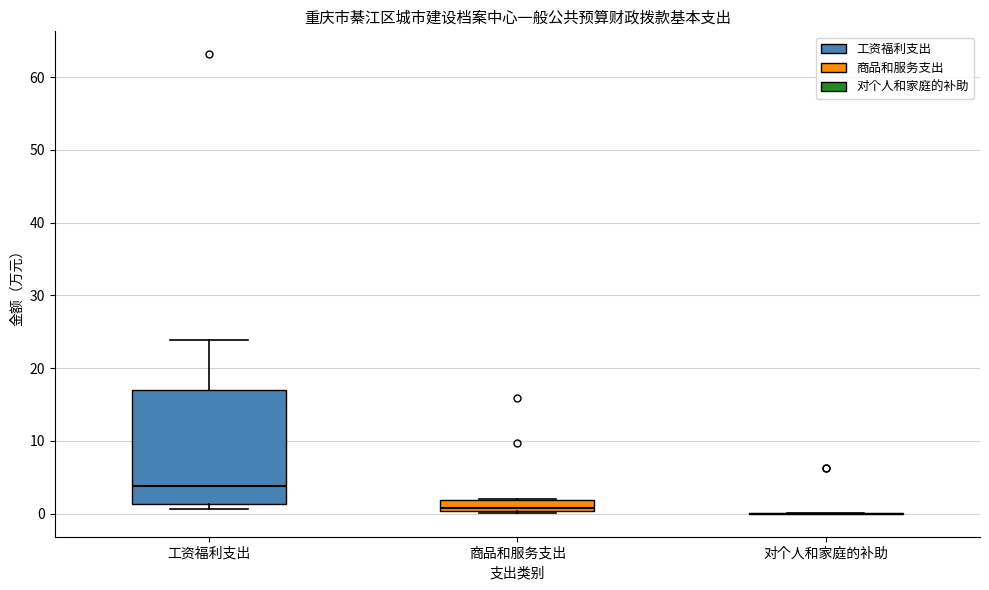

Reading left to right, transcribe this box plot: for each box, give where its median line is, the range the box spans, and where its two whiskers end, as read against the y-axis. The values are not printed on the chart, so give them approximately, as read against the axis.

工资福利支出: median 4, box 1 to 17, whiskers 1 (just below the box's lower edge) to 24
商品和服务支出: median 1, box 0 to 2, whiskers 0 to 2
对个人和家庭的补助: box collapsed to a line at 0, whiskers 0 to 0